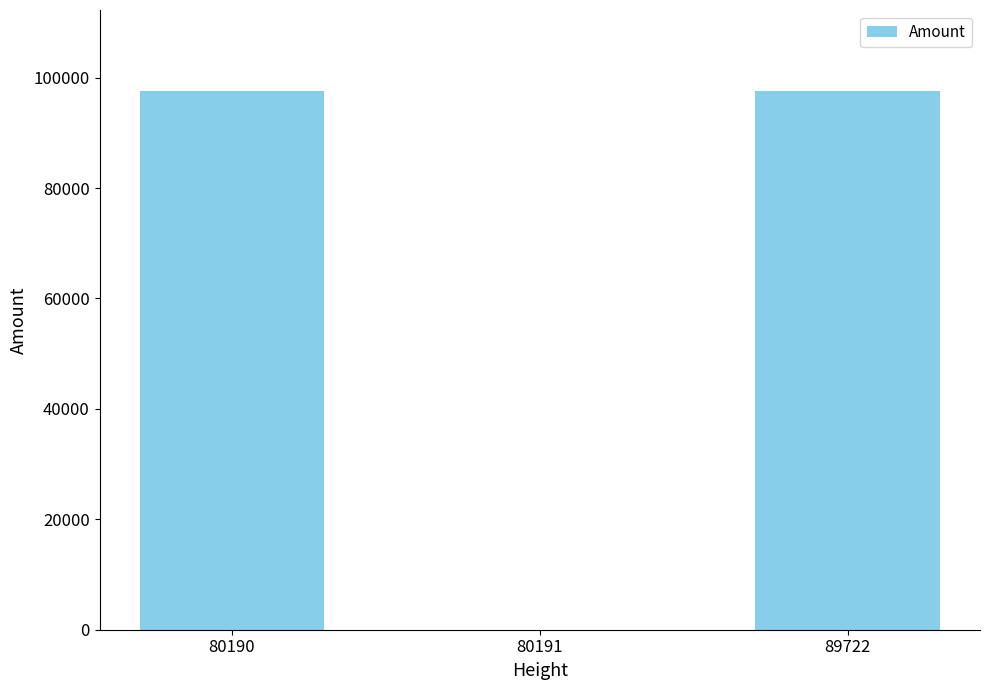

Approximately how many times larger is the value at 80190 compared to 89722?

1.0